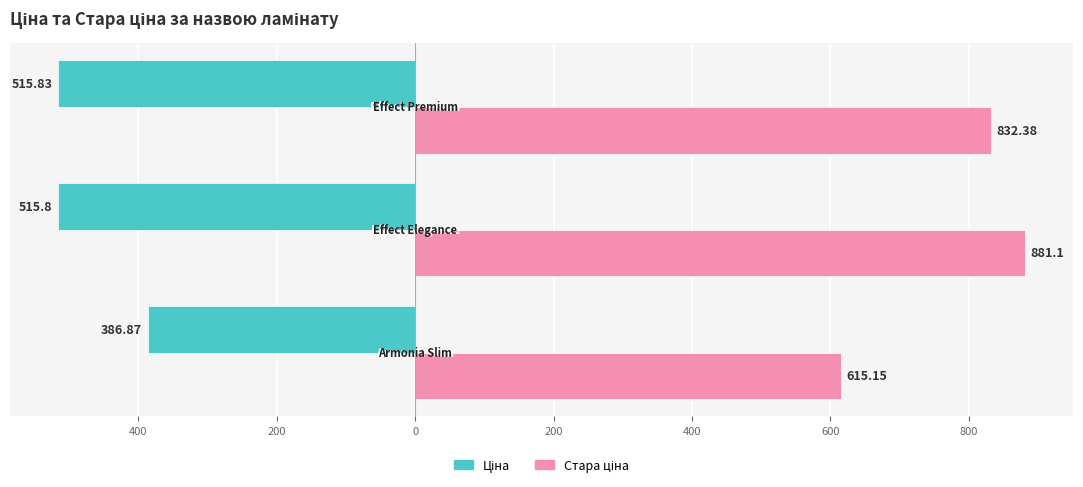

What is the maximum value shown in the chart?

881.1